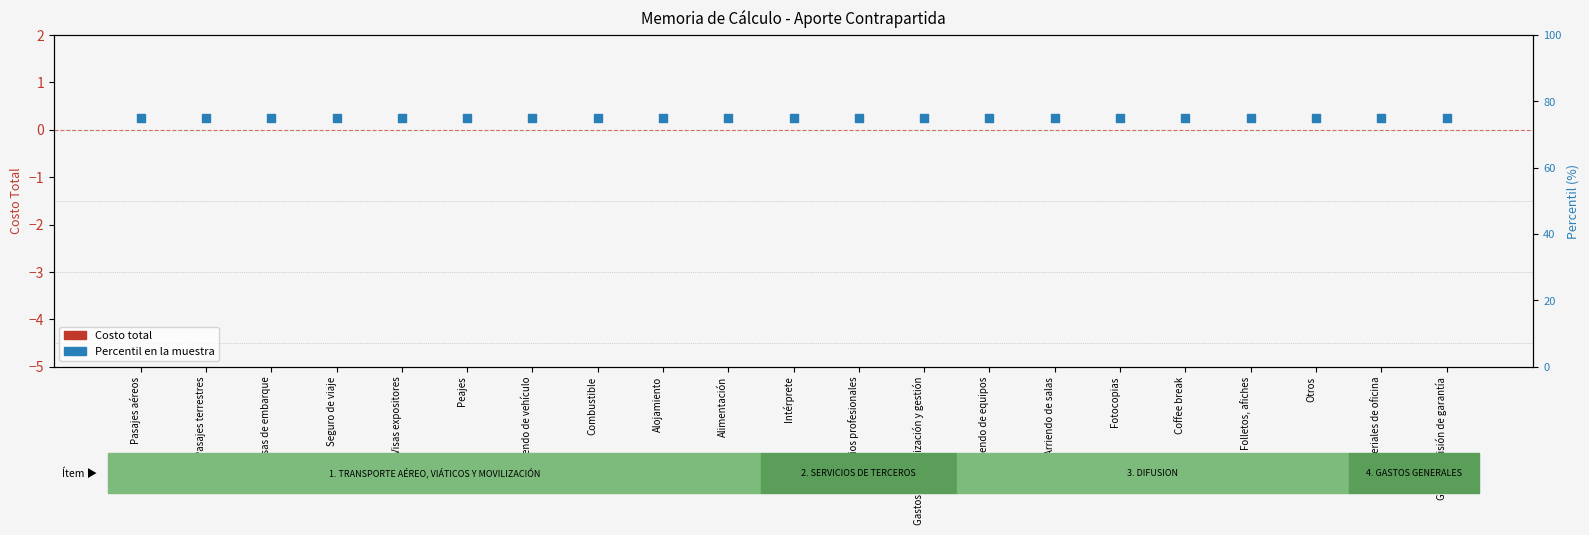

Which series has the largest total across all categories?

Percentil en la muestra